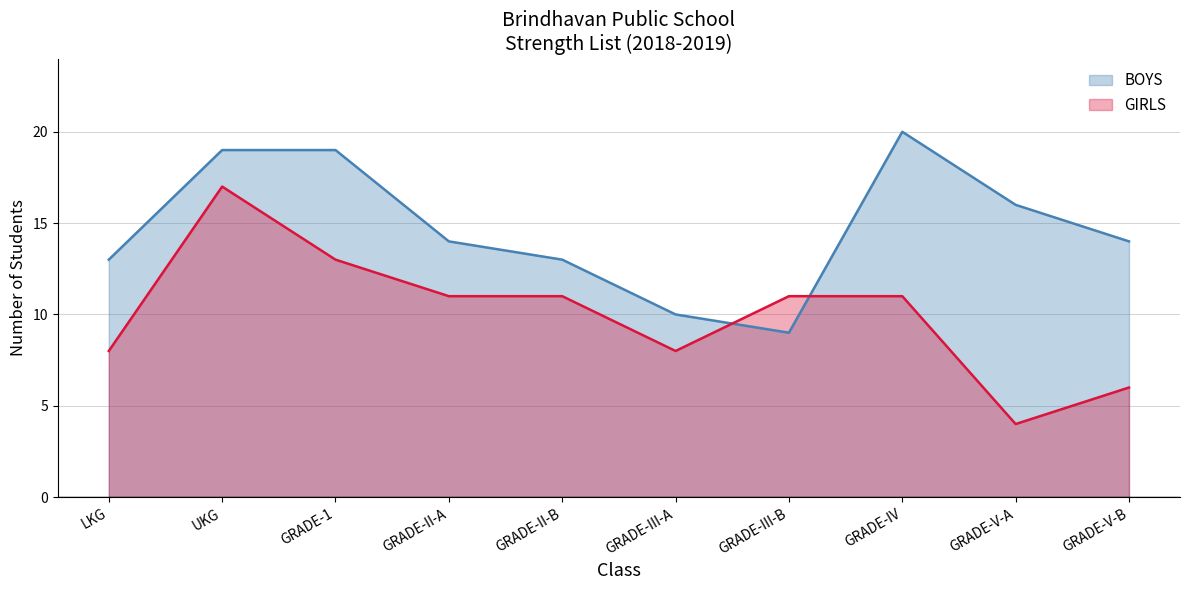

What is the difference between the highest and lowest values at LKG?

5